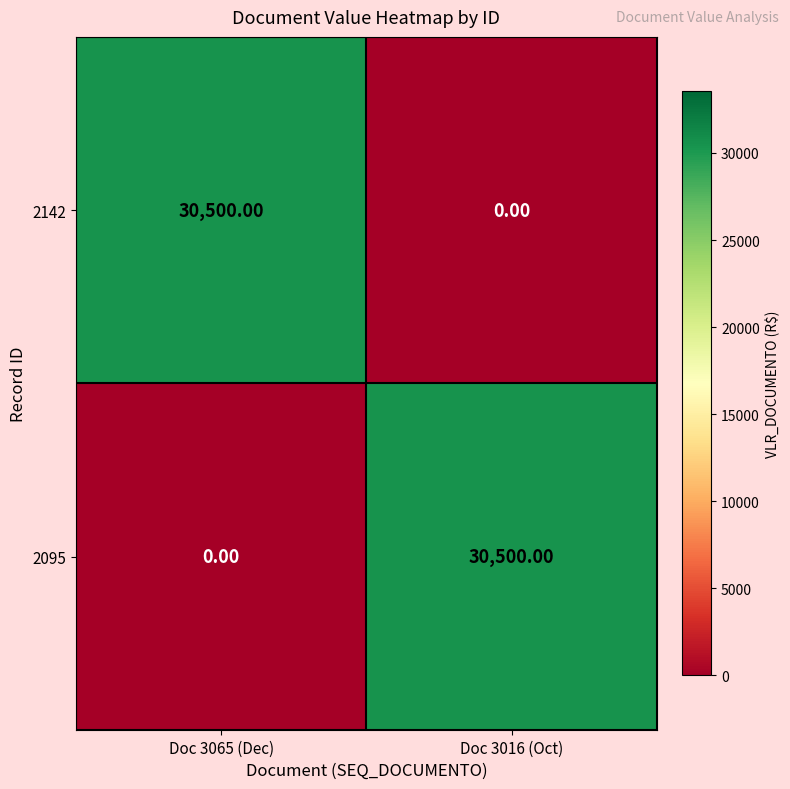

Rank the series at Doc 3065 (Dec) from highest to lowest value.

2142, 2095